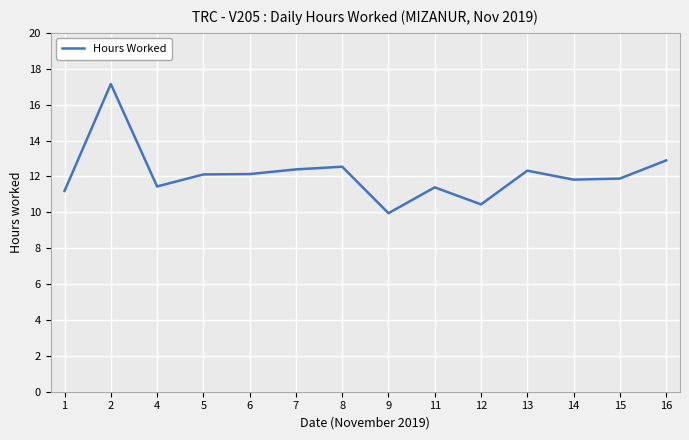

Is it true that the value at 13 is 12.3?

True